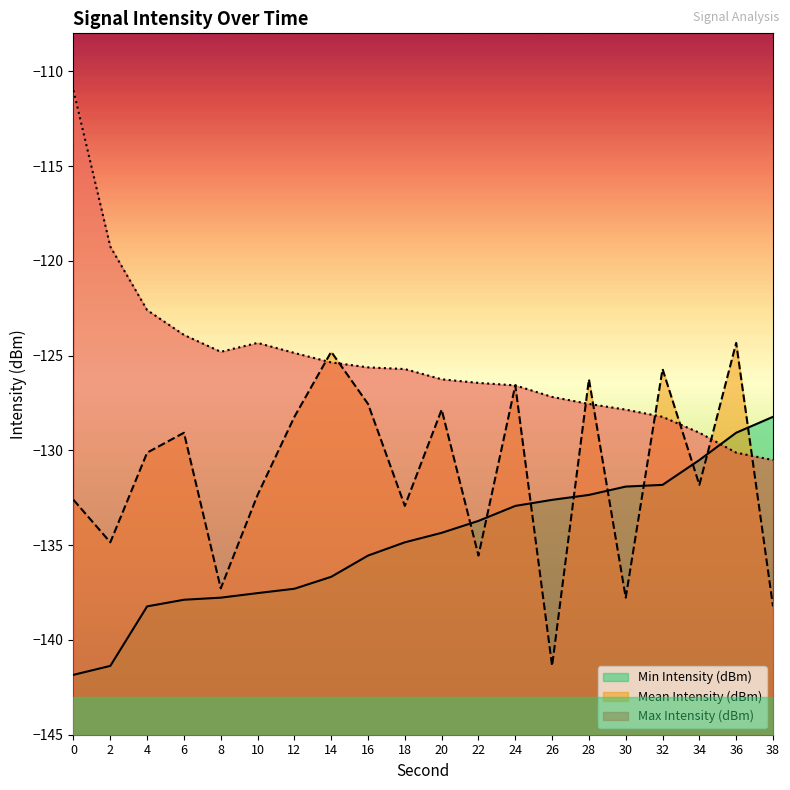

What is the sum of the Max Intensity (dBm) values at 10 and 22?

-250.8